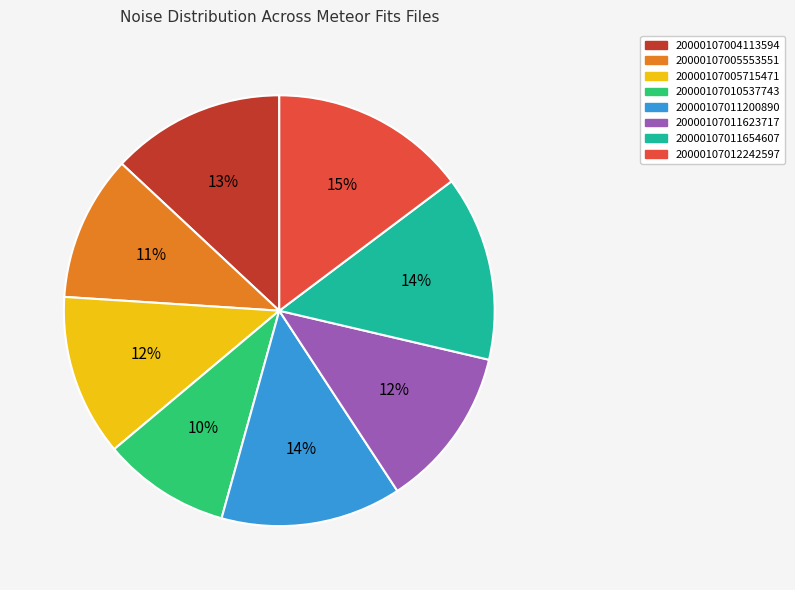

Is it true that 20000107011623717 is 12% of the pie?

True